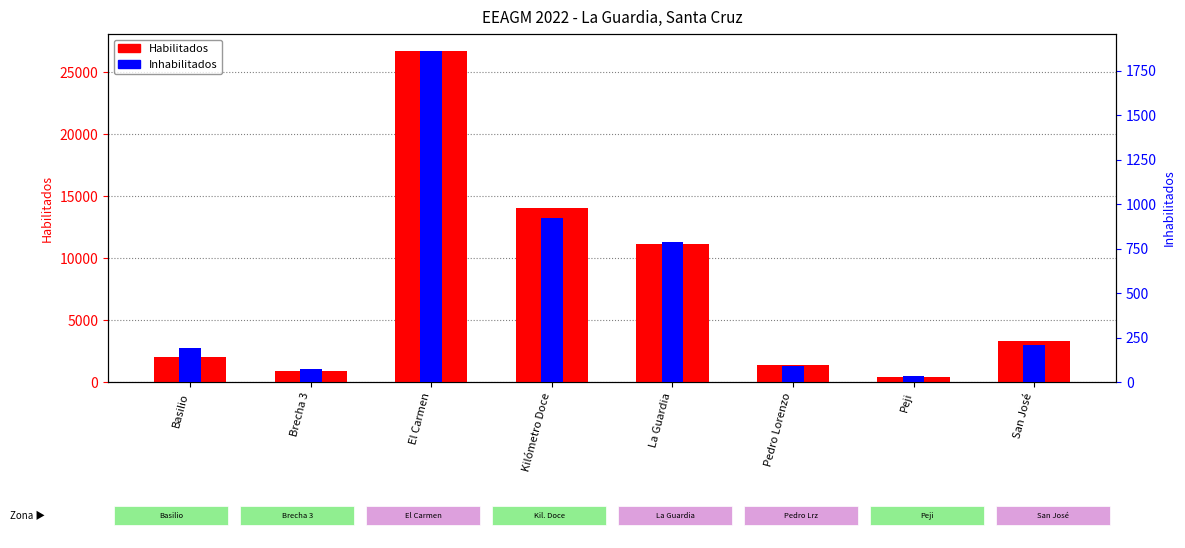

How many data points does each series have?

8